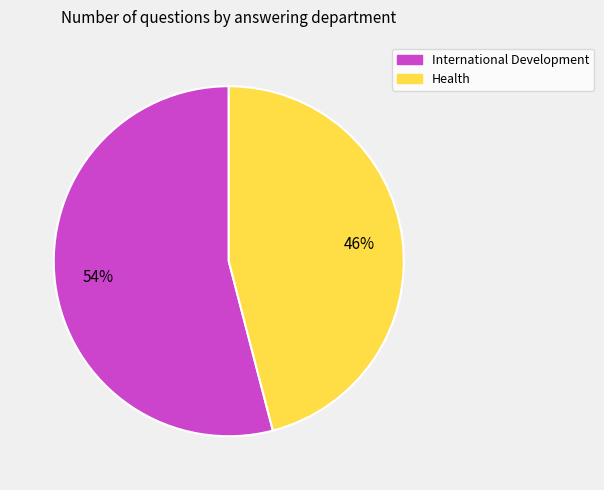

Is there a majority slice in this chart?

Yes